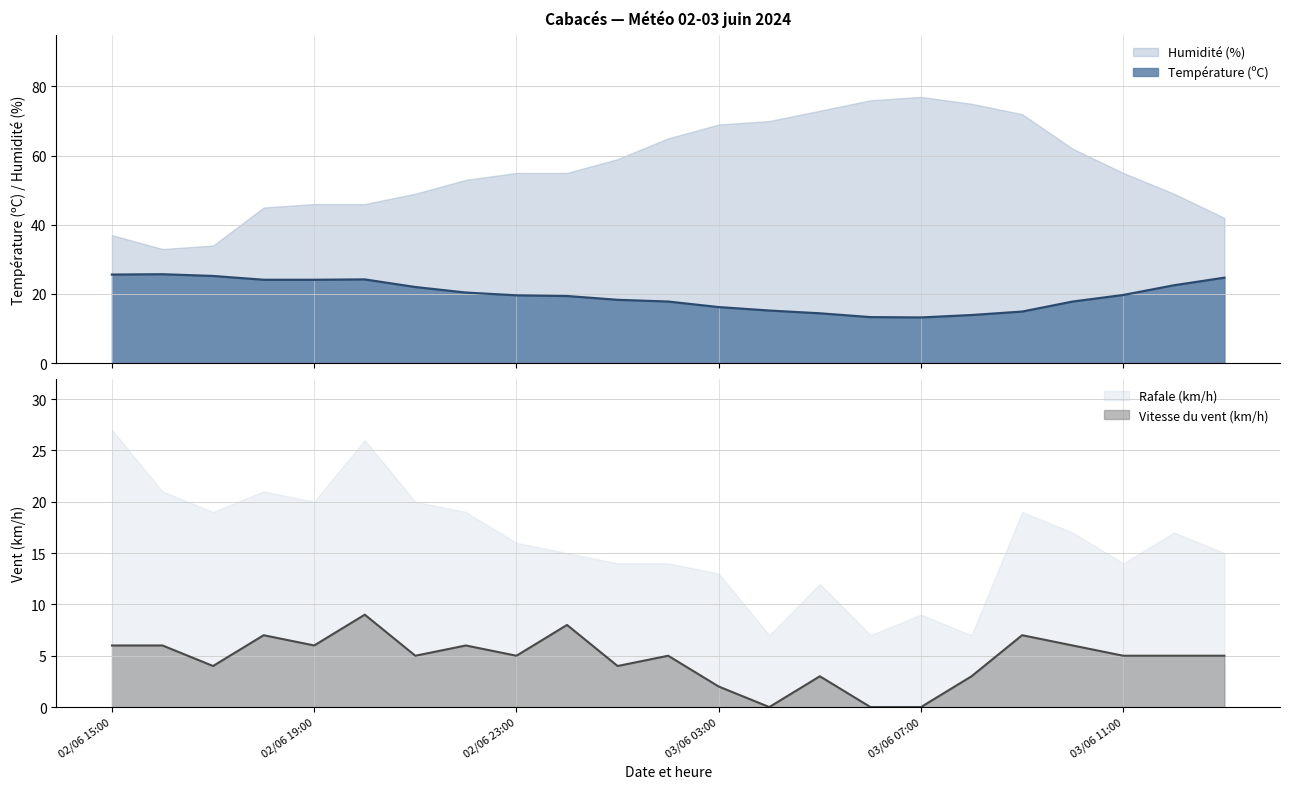

True or false: Température (ºC) and Humidité (%) cross at least once.

False